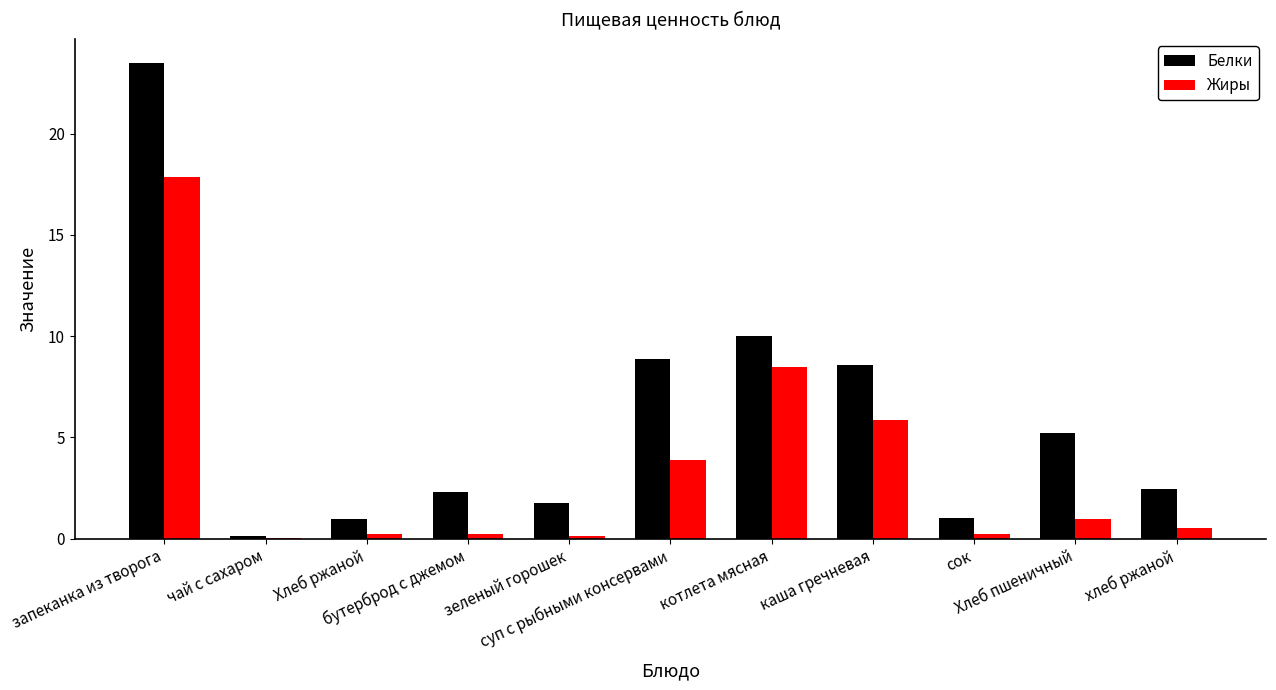

Which series has the largest total across all categories?

Белки